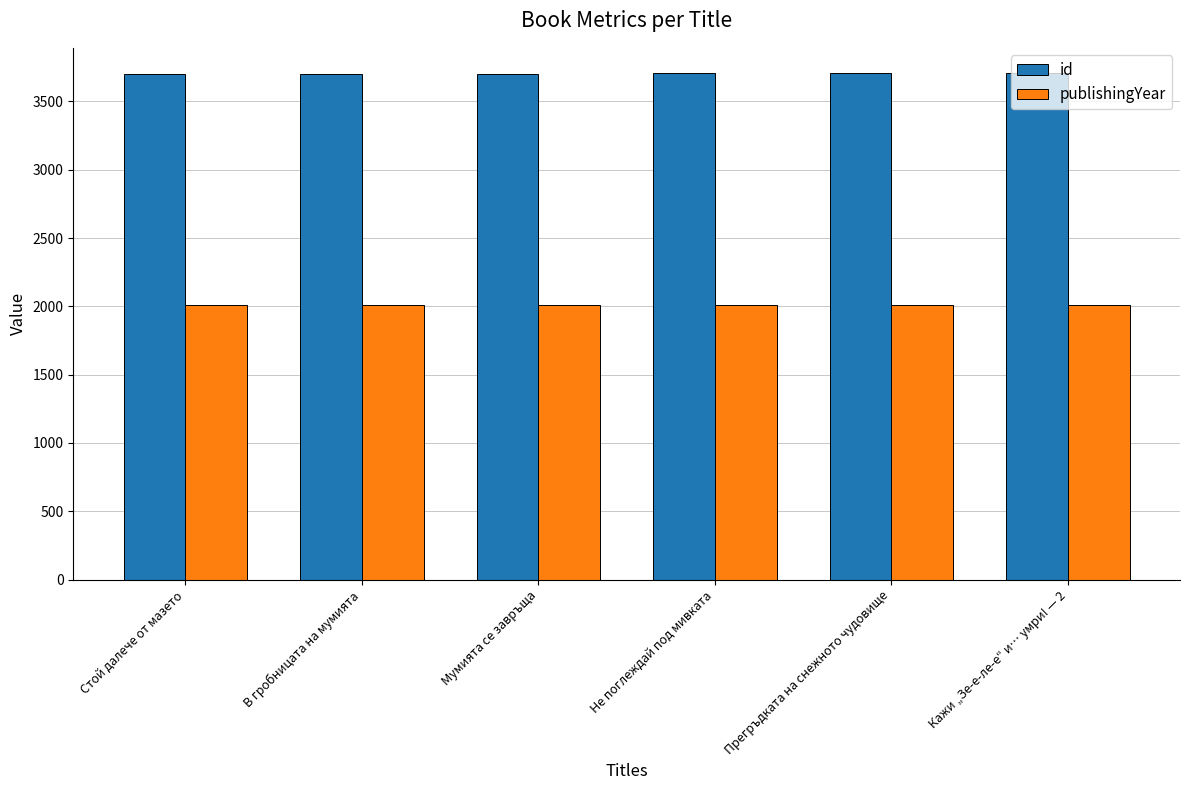

What is the smallest value displayed?

2008